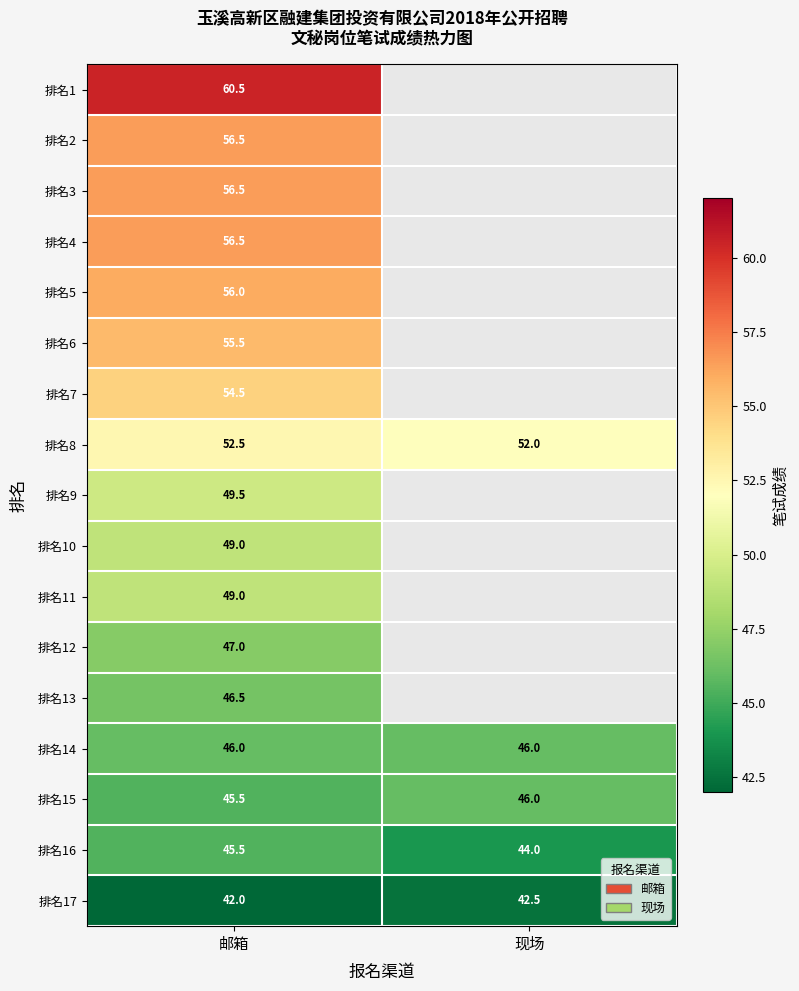

The value of 排名4 at 邮箱 is 31.4. True or false?

False